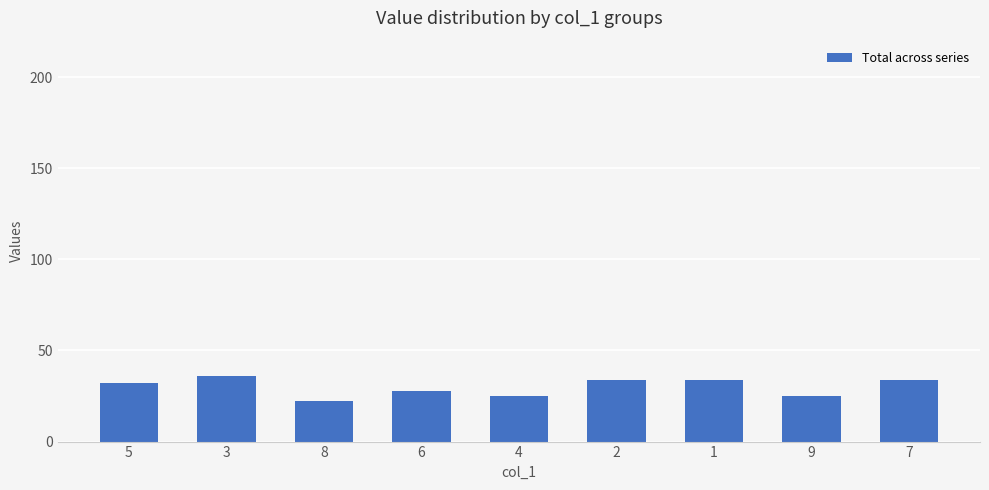

What is the smallest value displayed?

22